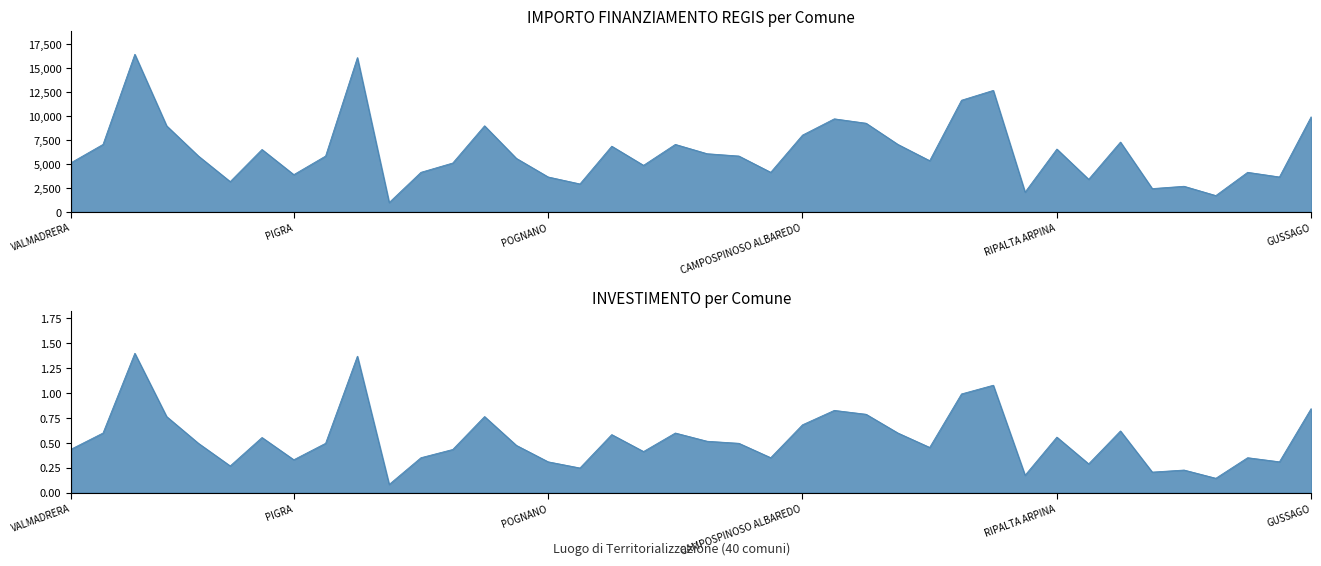

How many data points are less than 5832?

20